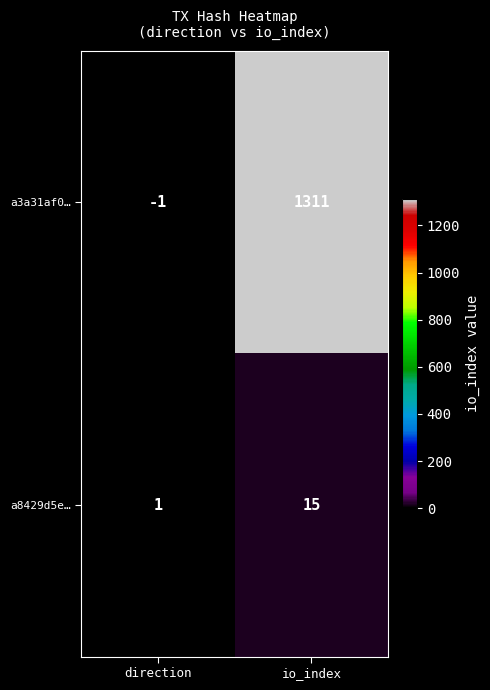

Reading left to right, list all the values displayed in this chart.

a3a31af0…: -1	1311
a8429d5e…: 1	15